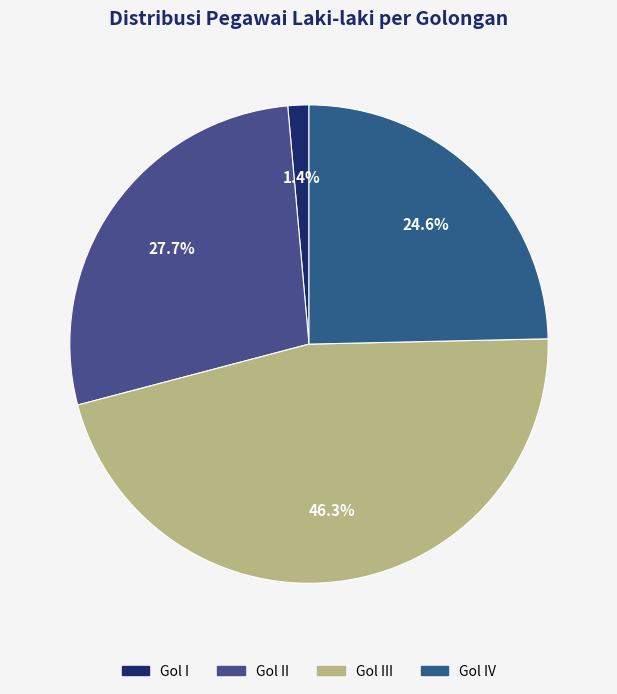

How many segments does this pie chart have?

4